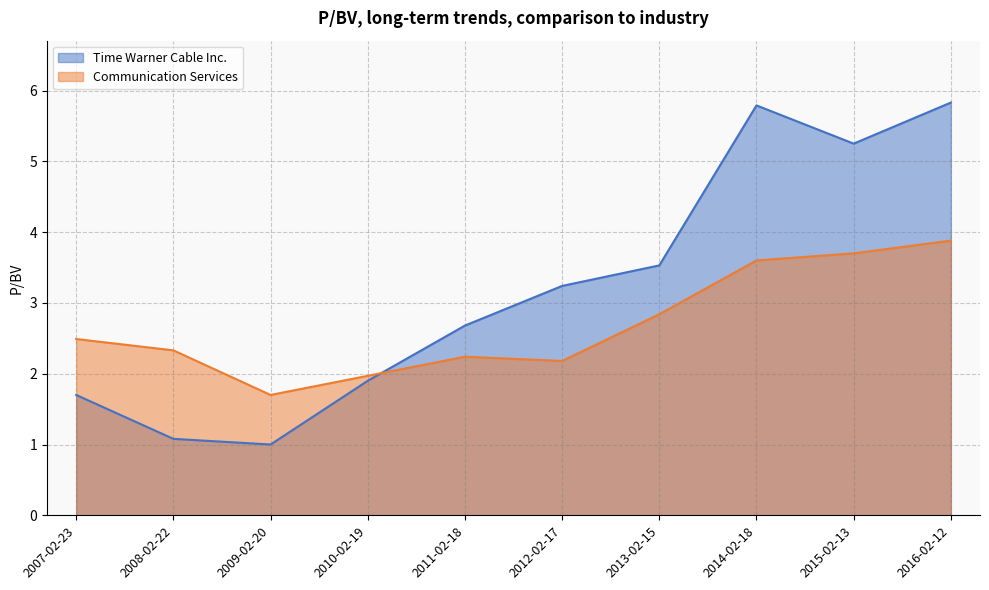

How many lines are shown in the chart?

2